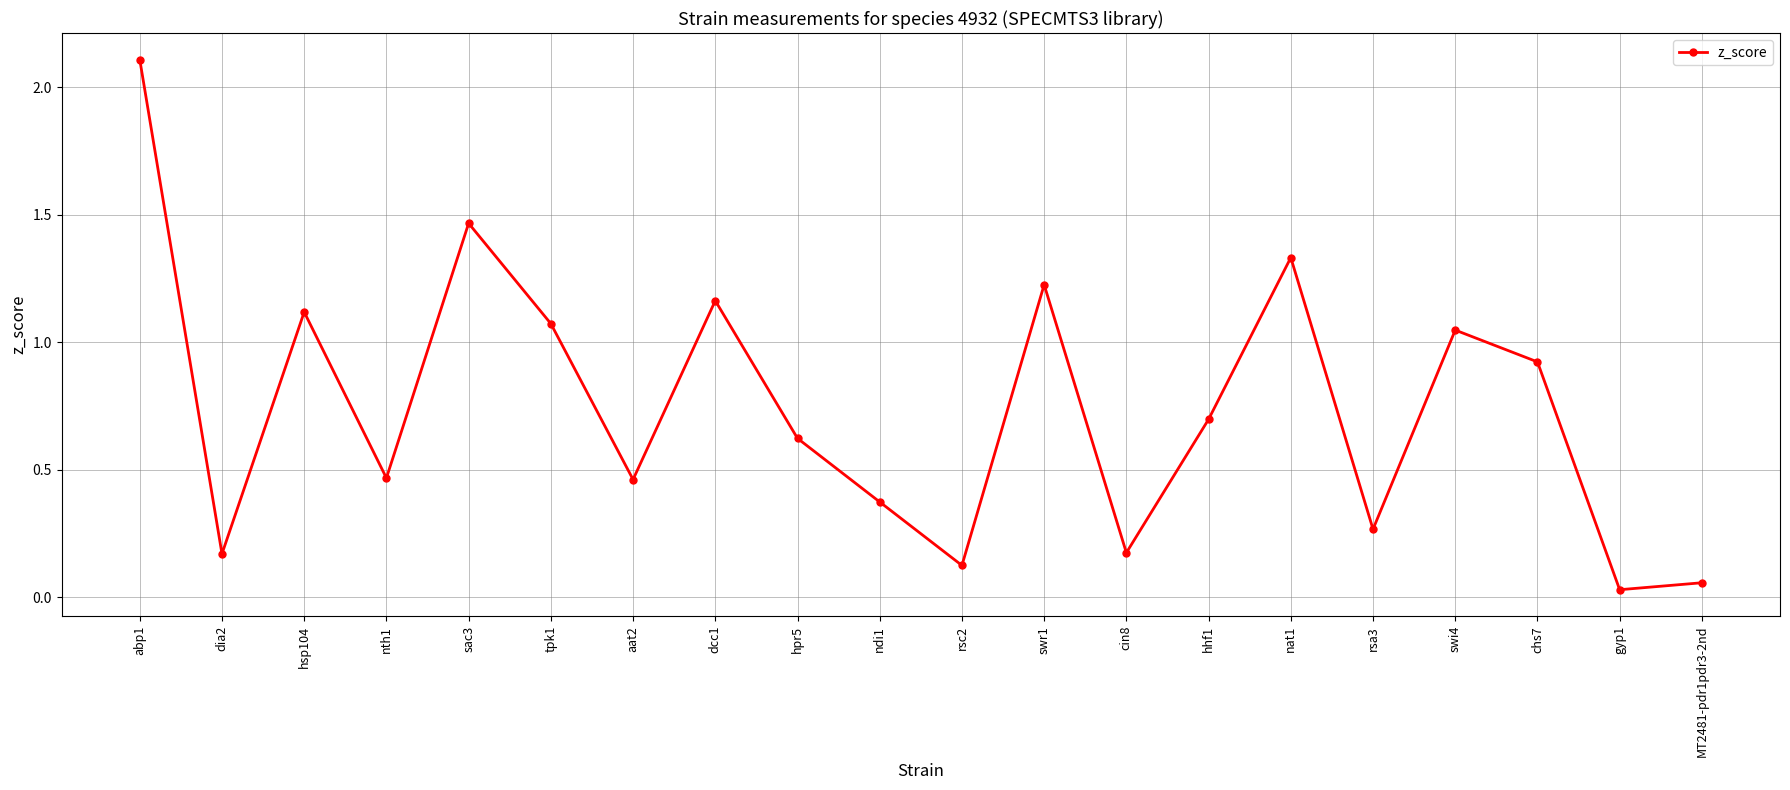

What is the average value?

0.7